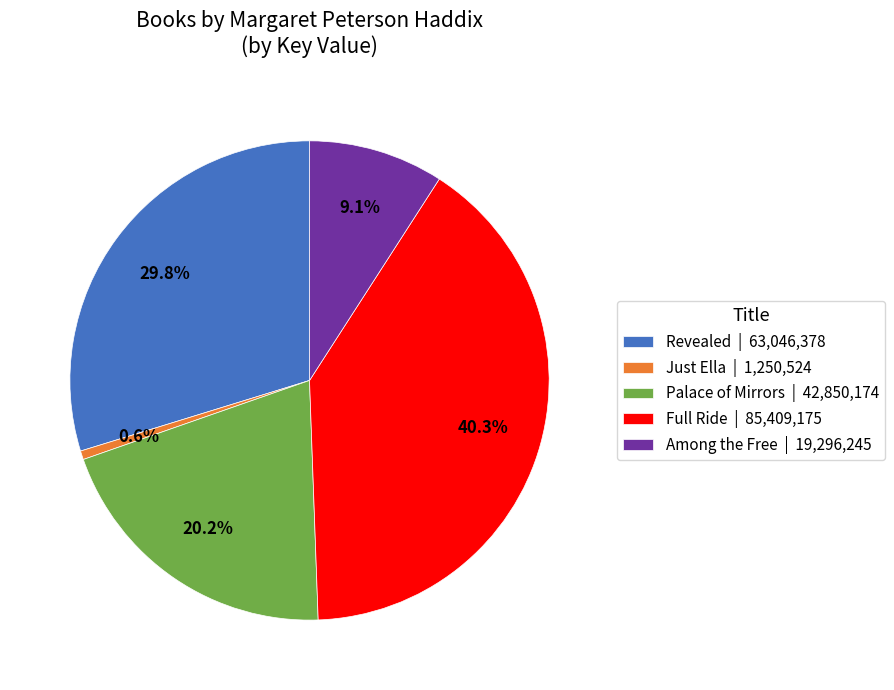

Count the number of slices in the pie.

5